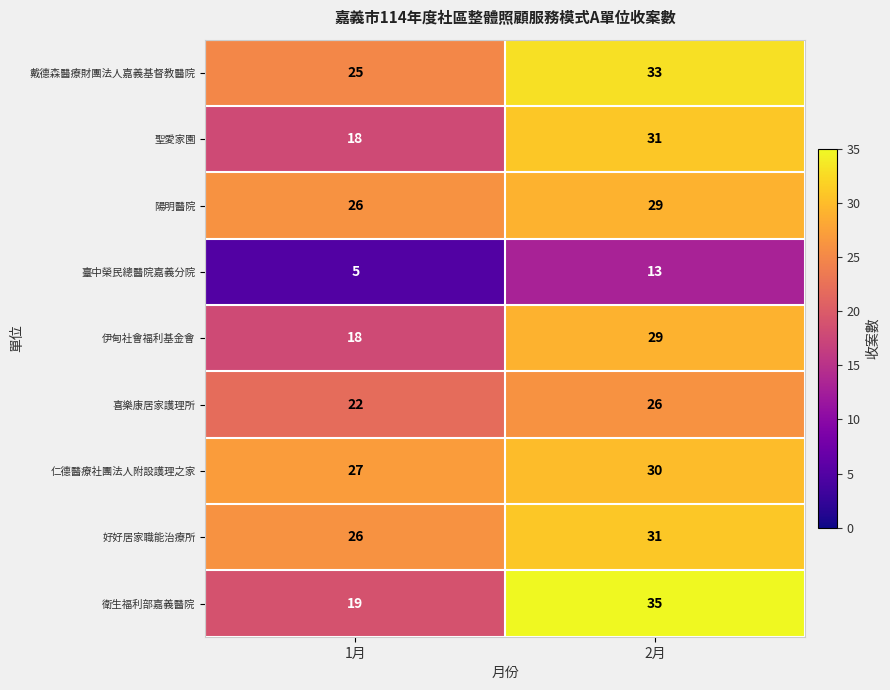

What is the difference between the highest and lowest values at 1月?

22